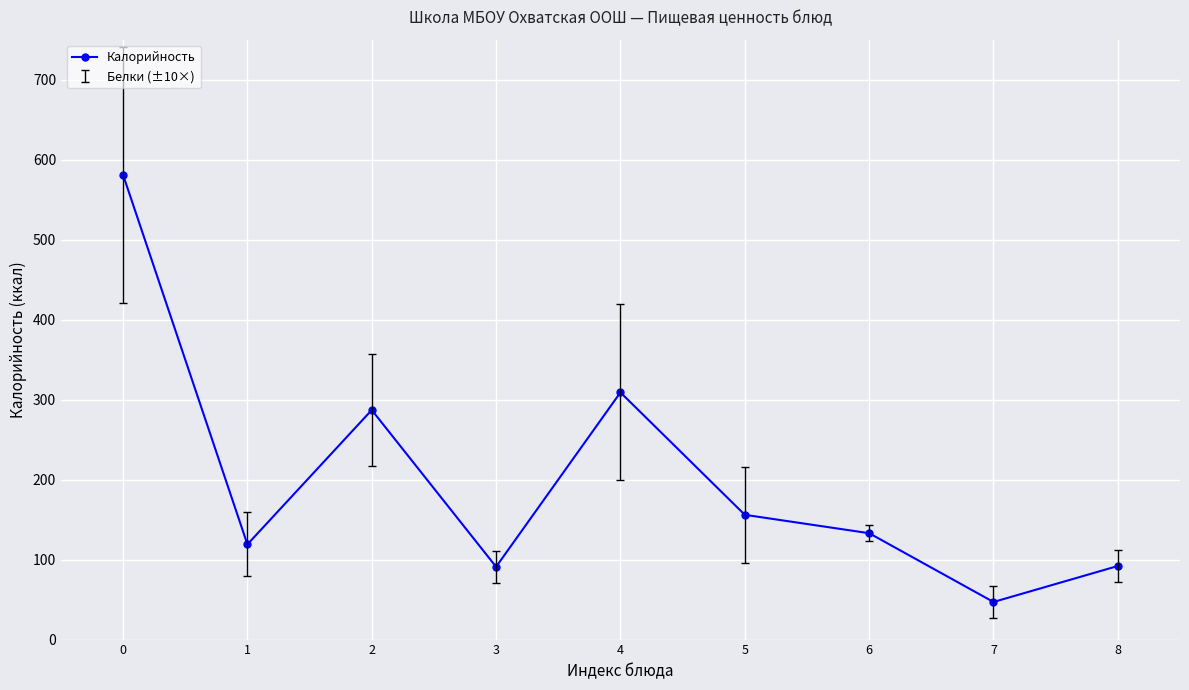

What is the average value?

202